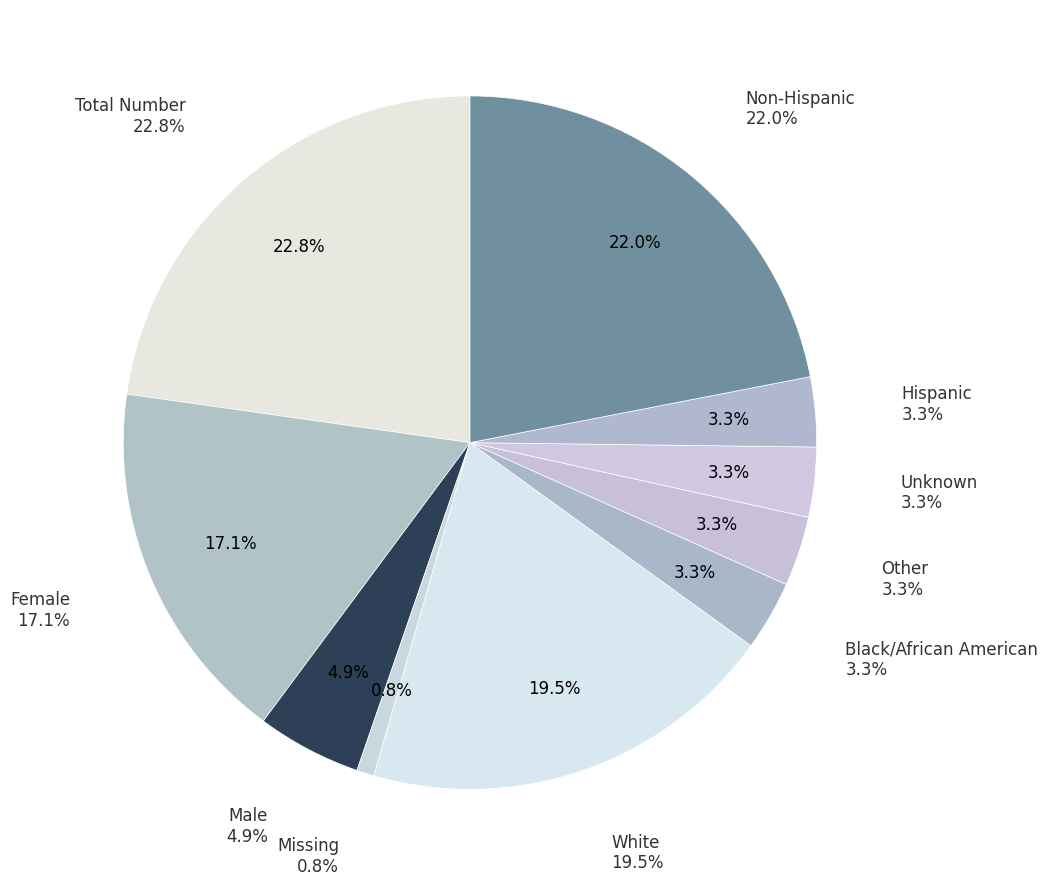

How much of the chart is everything except Black/African American?

96.7%